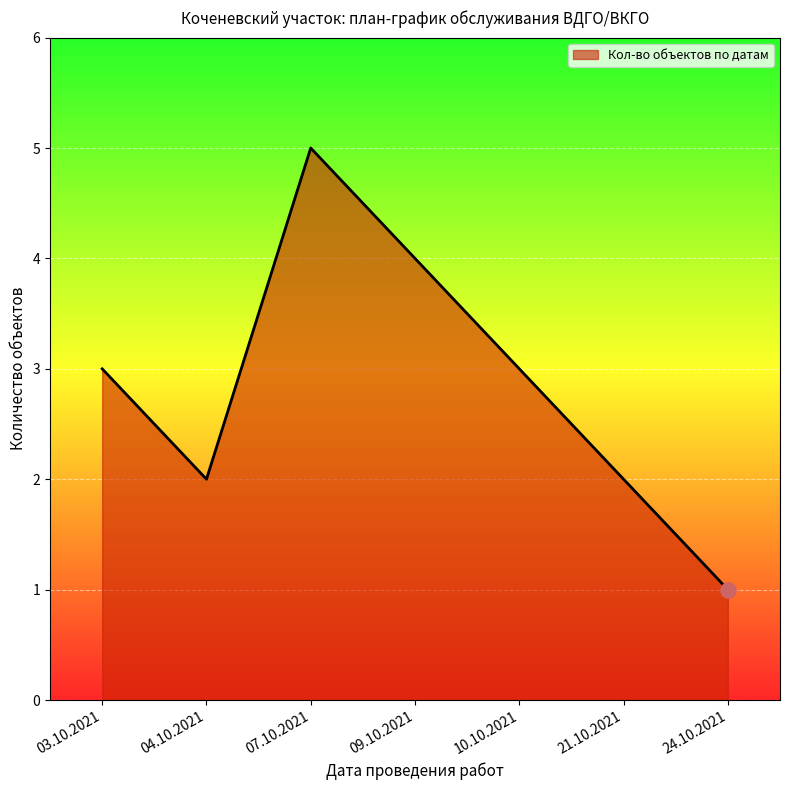

What is the change in value from 09.10.2021 to 21.10.2021?

-2